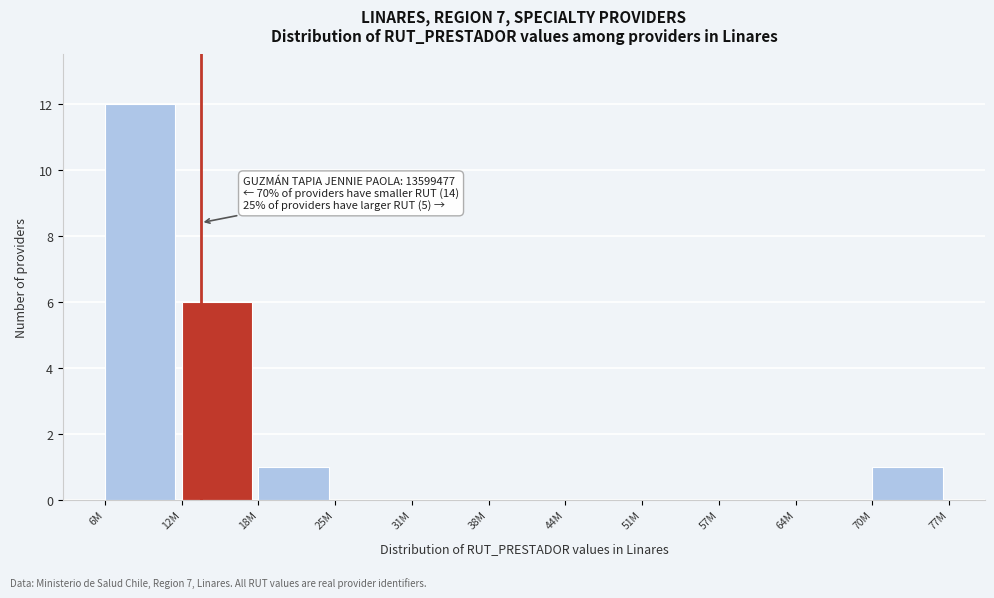

Reading left to right, list all the values displayed in this chart.

6M=12	12M=6	18M=1	25M=0	31M=0	38M=0	44M=0	51M=0	57M=0	64M=0	70M=1